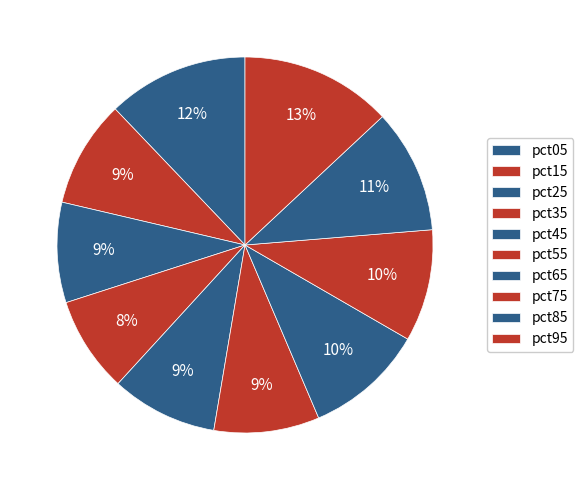

Between pct25 and pct35, which is larger?

pct25